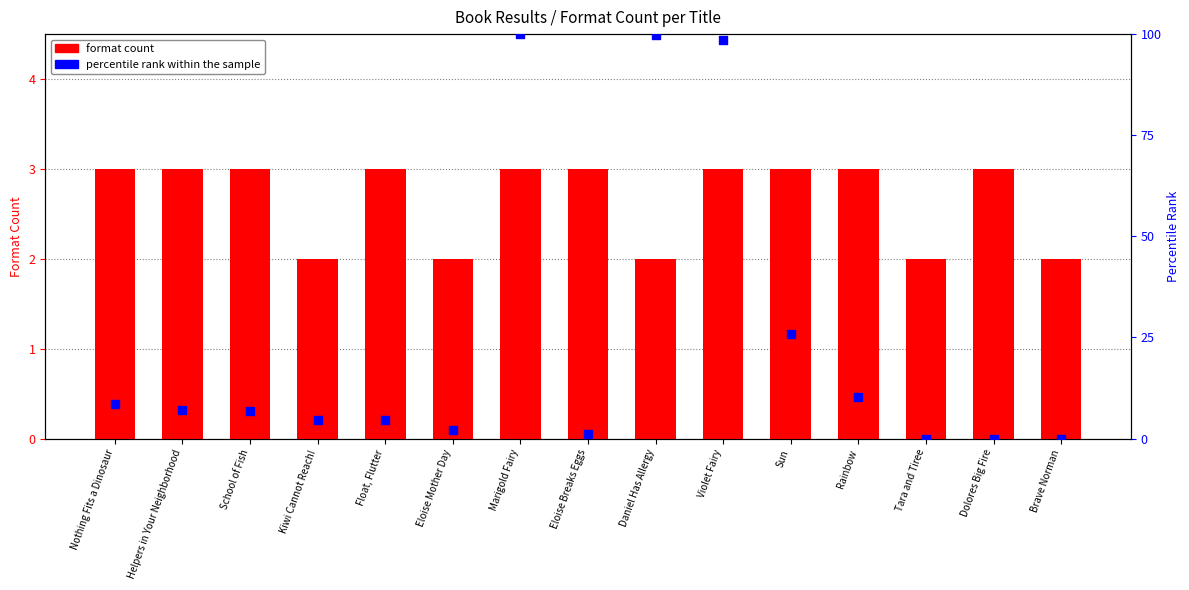

What are all the series names shown in the legend?

format count, percentile rank within the sample